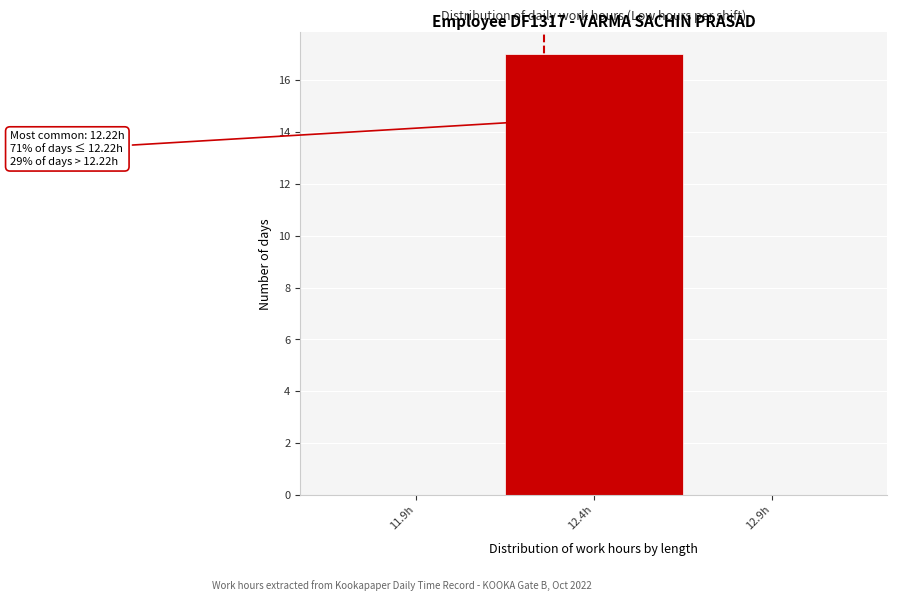

Reading right to left, transcribe all the data shown in this chart.

12.9h=0	12.4h=17	11.9h=0